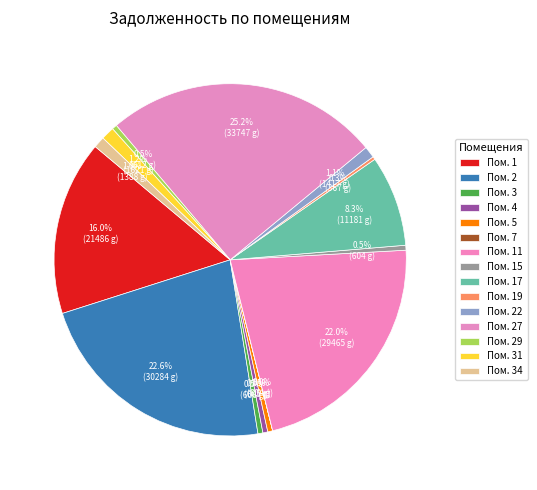

Is 31 the majority of the pie?

No